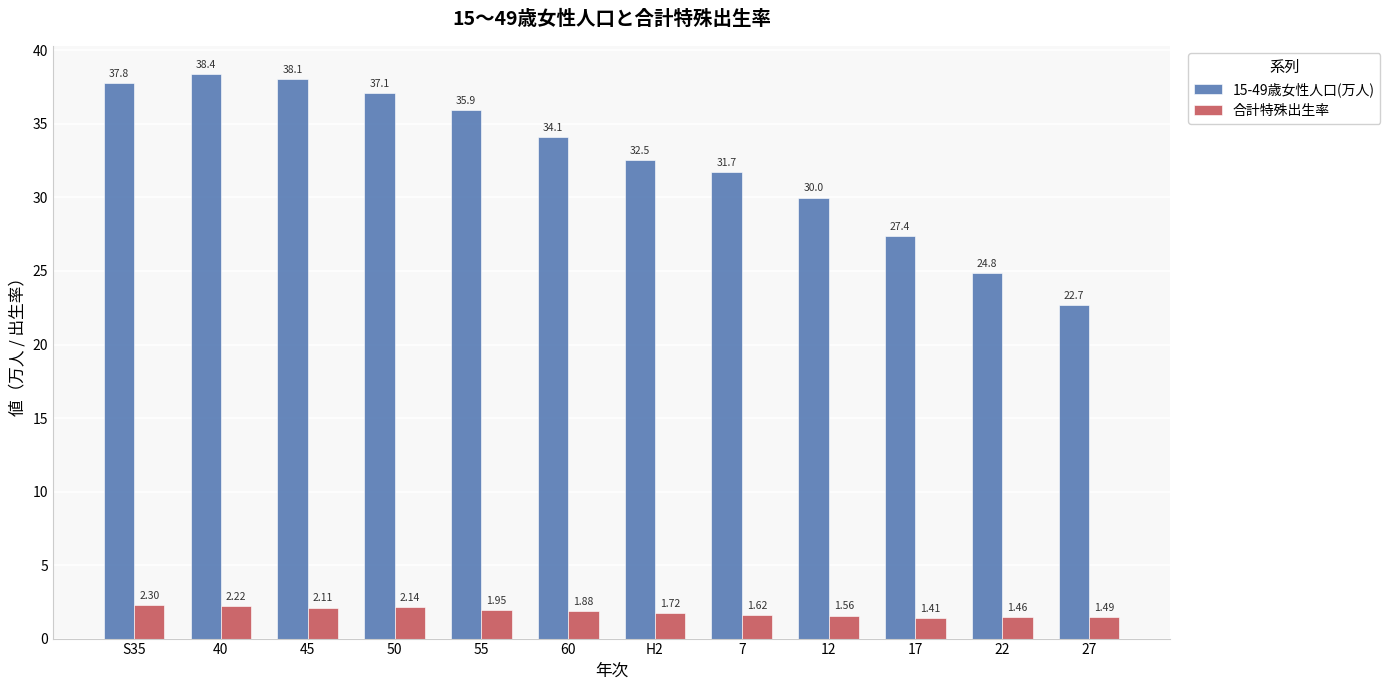

The value of 合計特殊出生率 at 40 is 3.8. True or false?

False